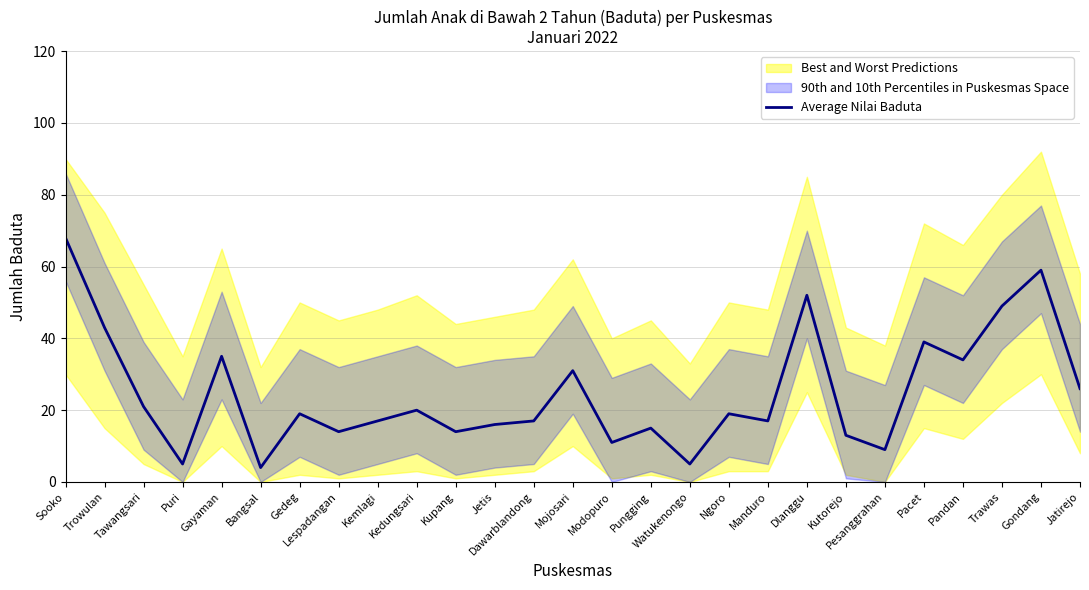

Reading right to left, list all the values displayed in this chart.

Jatirejo=26	Gondang=59	Trawas=49	Pandan=34	Pacet=39	Pesanggrahan=9	Kutorejo=13	Dlanggu=52	Manduro=17	Ngoro=19	Watukenongo=5	Pungging=15	Modopuro=11	Mojosari=31	Dawarblandong=17	Jetis=16	Kupang=14	Kedungsari=20	Kemlagi=17	Lespadangan=14	Gedeg=19	Bangsal=4	Gayaman=35	Puri=5	Tawangsari=21	Trowulan=43	Sooko=68